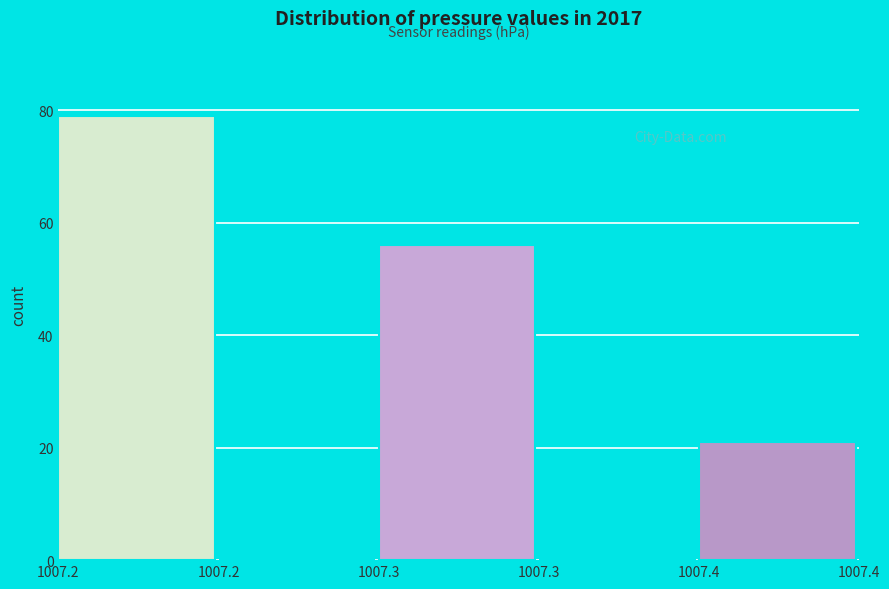

How many distinct data groups are displayed?

1